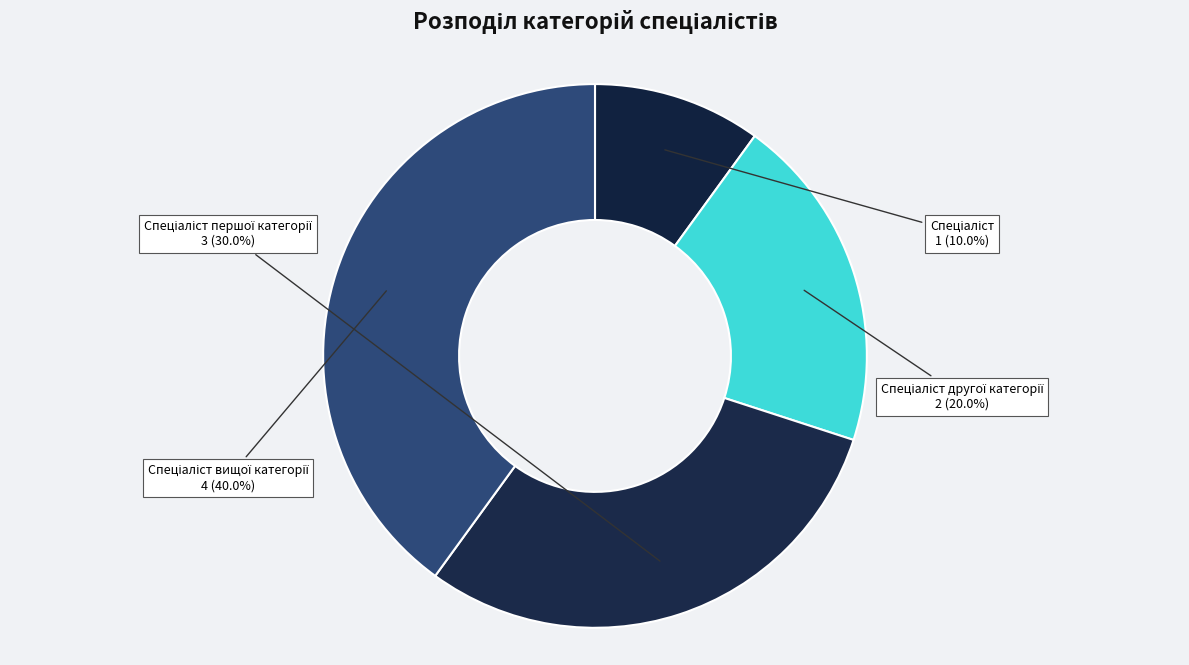

Does any single category account for the majority?

No